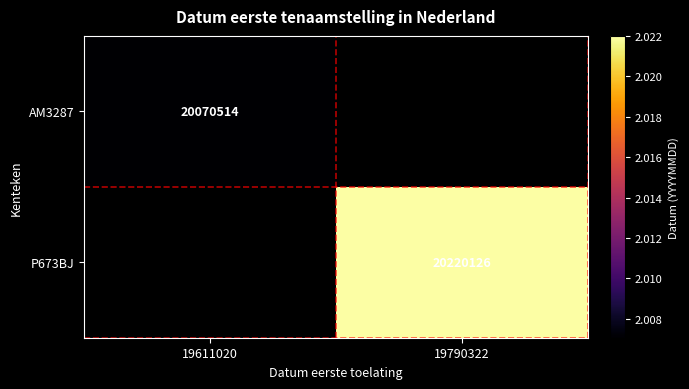

Which has a higher value, 19611020 or 19790322?

19790322